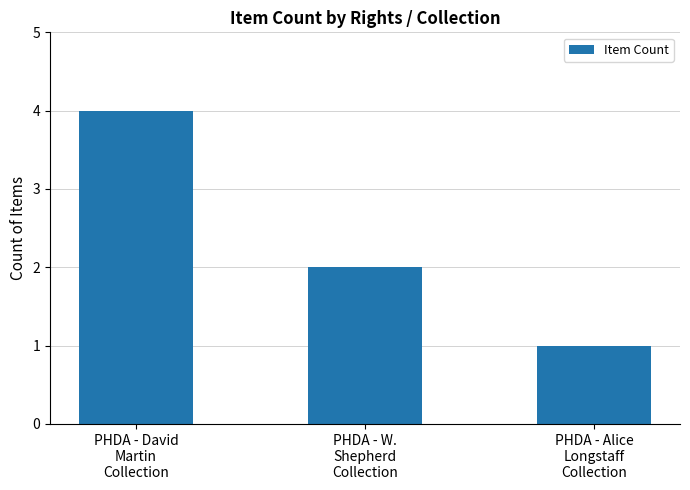

List the labels in order of value, largest first.

PHDA - David
Martin
Collection, PHDA - W.
Shepherd
Collection, PHDA - Alice
Longstaff
Collection